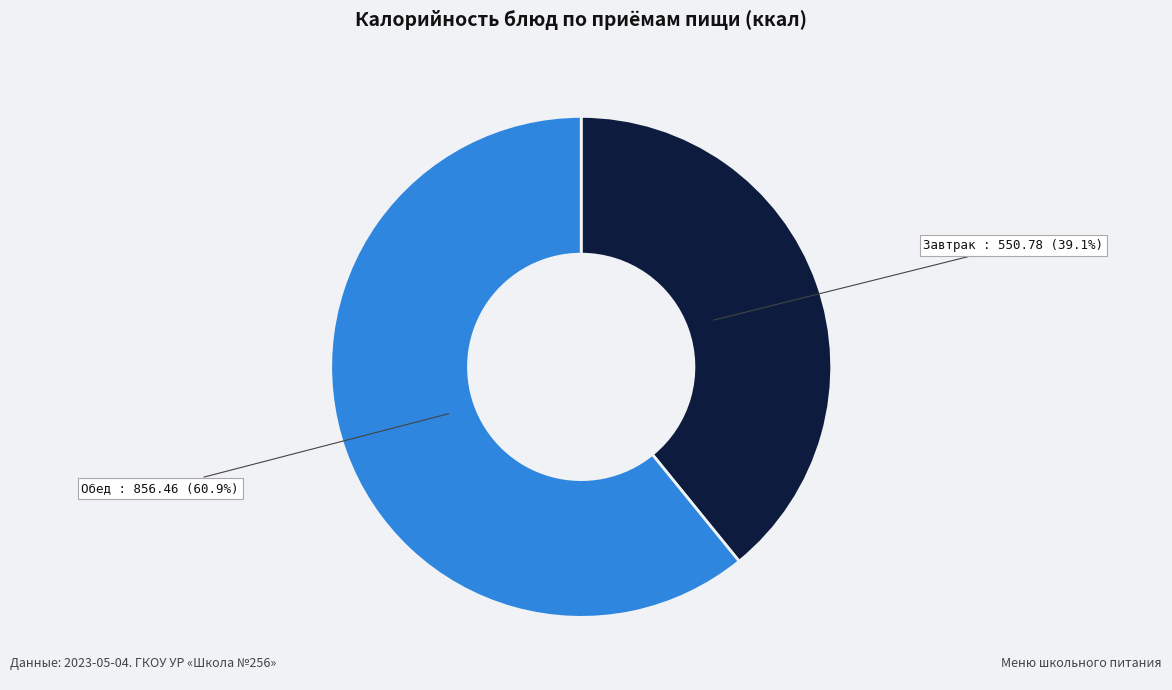

Is there any slice that represents more than half of the pie?

Yes